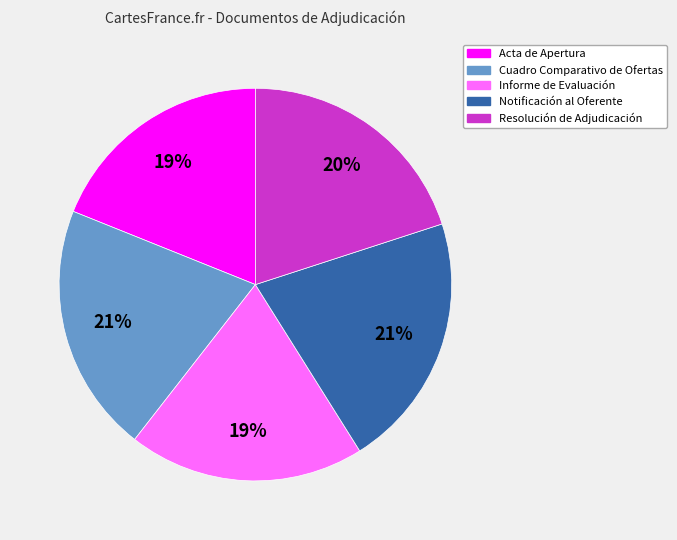

To the nearest percent, what is the combined percentage of Notificación al Oferente and Acta de Apertura?

40%